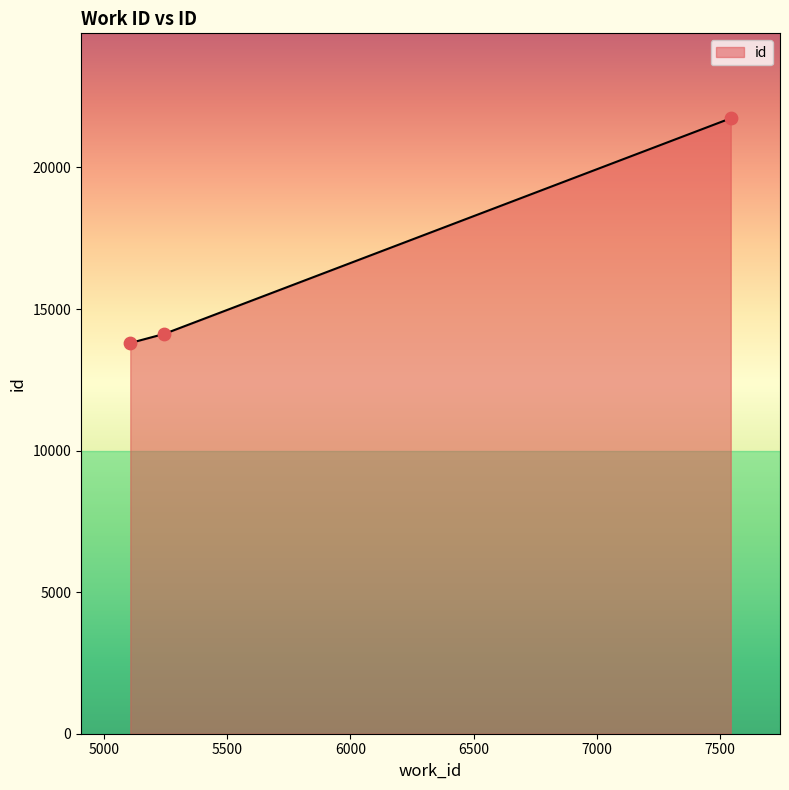

What is the sum of all values?

49657